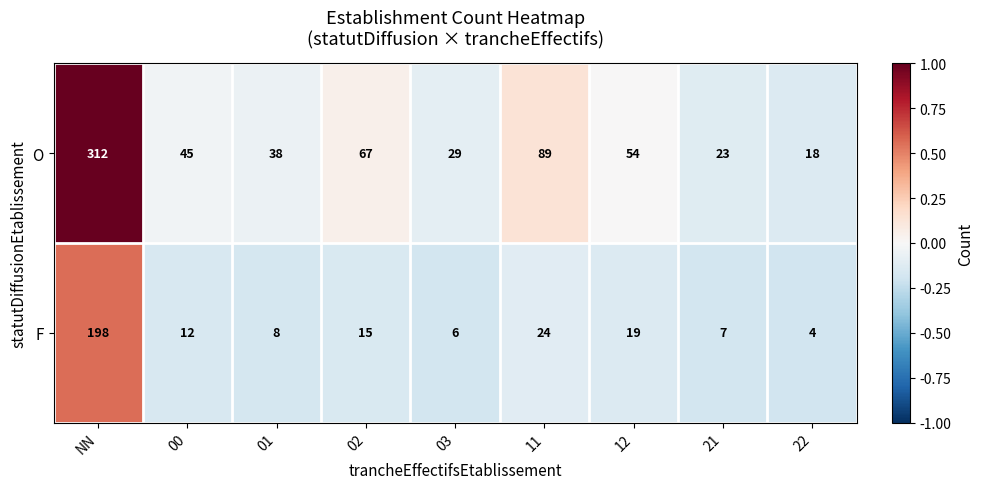

What is the maximum value shown in the chart?

312